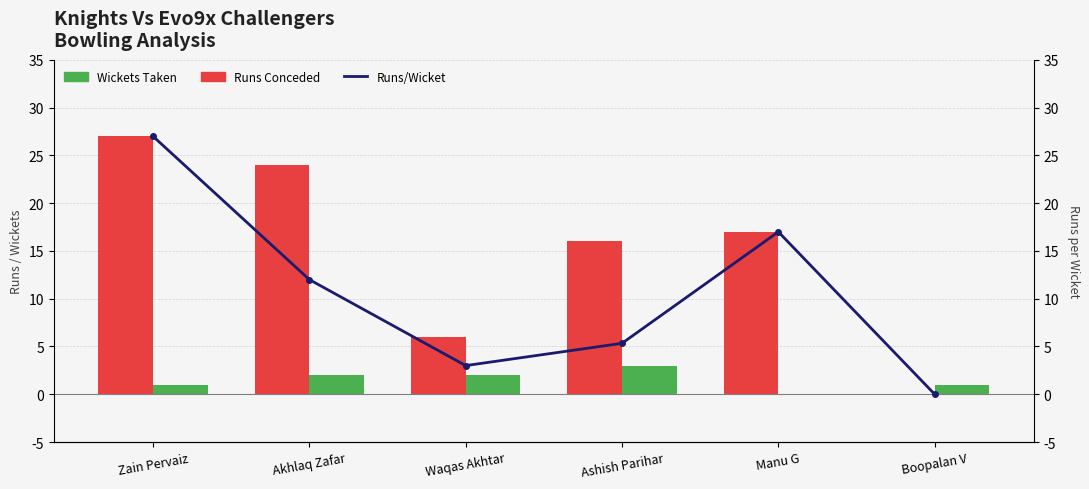

What is the greatest value displayed?

27.0